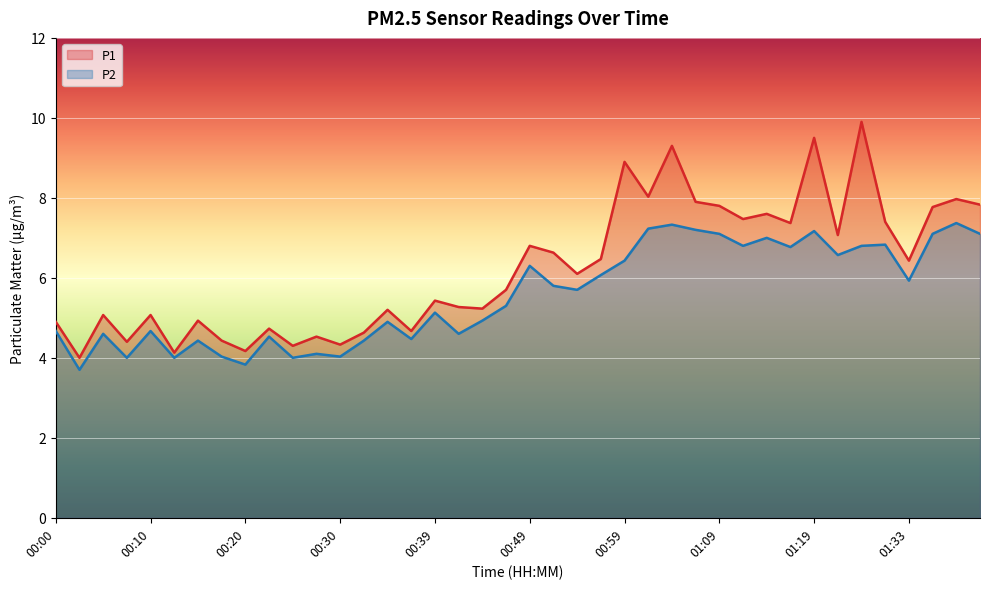

At which category is the sum across all series the highest?

01:25